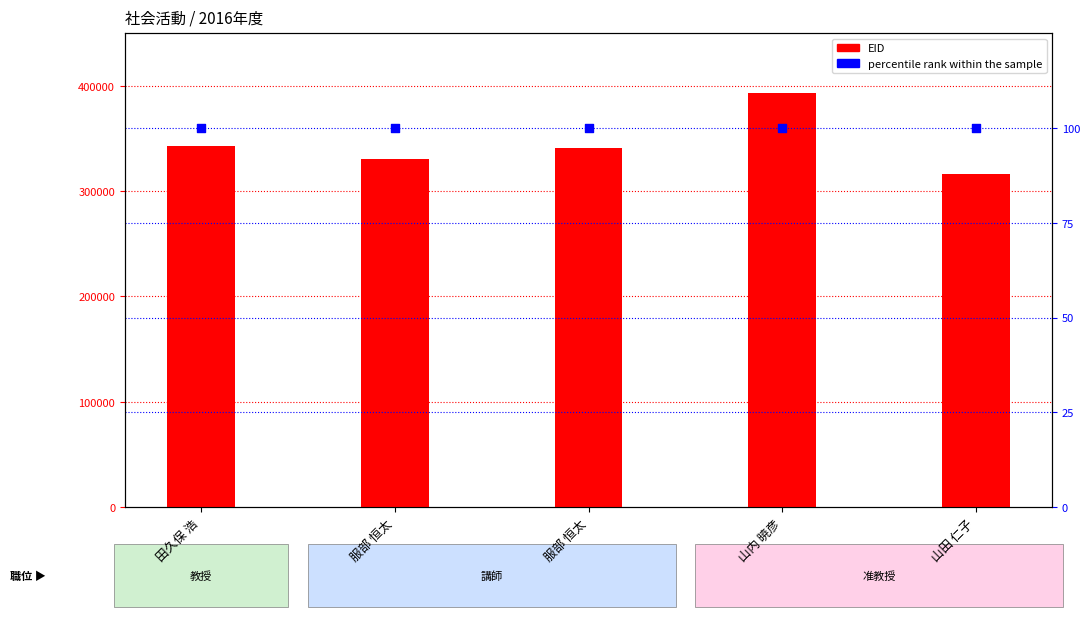

At which category is the sum across all series the highest?

山内 暁彦